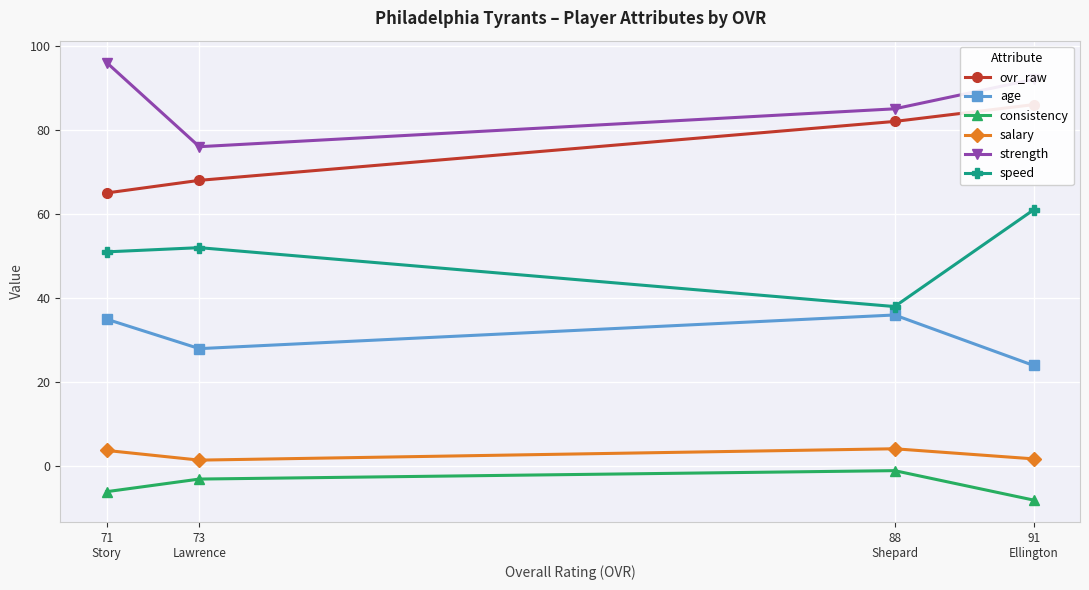

What is the average value of the strength series?

87.2